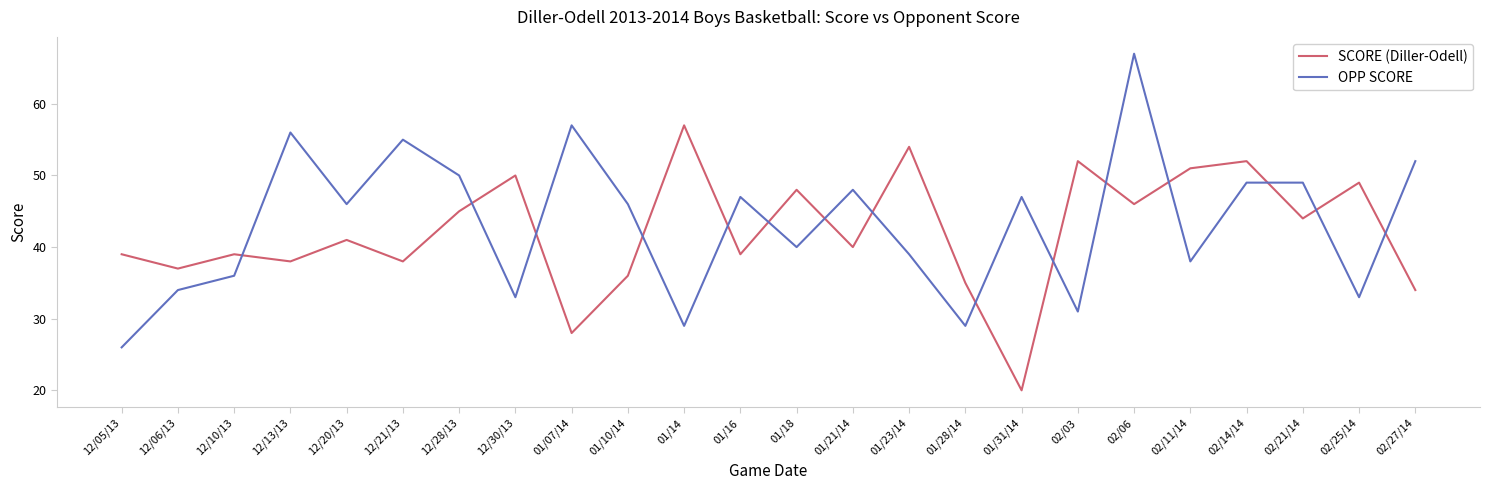

True or false: SCORE (Diller-Odell) has a value of 28 at 12/28/13.

False